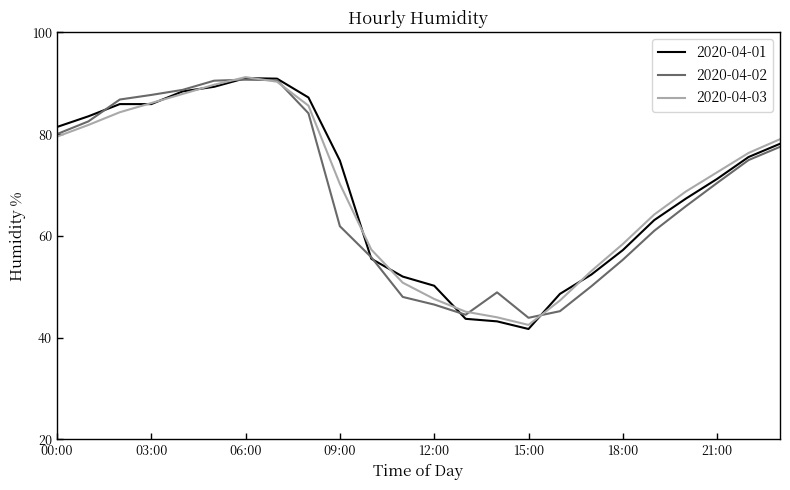

What is the lowest value of the 2020-04-01 series?

41.7